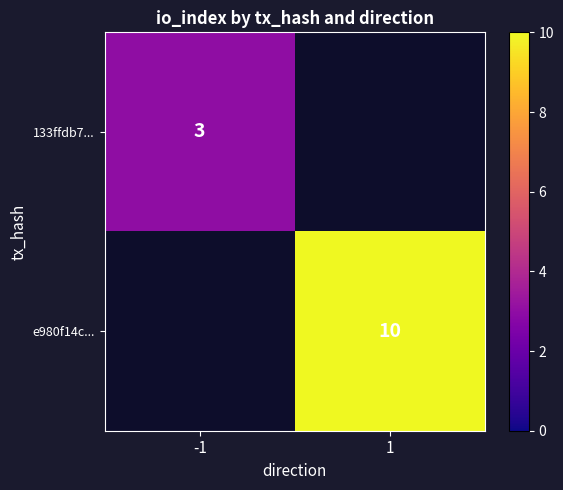

Which category has the lowest value across all series?

-1